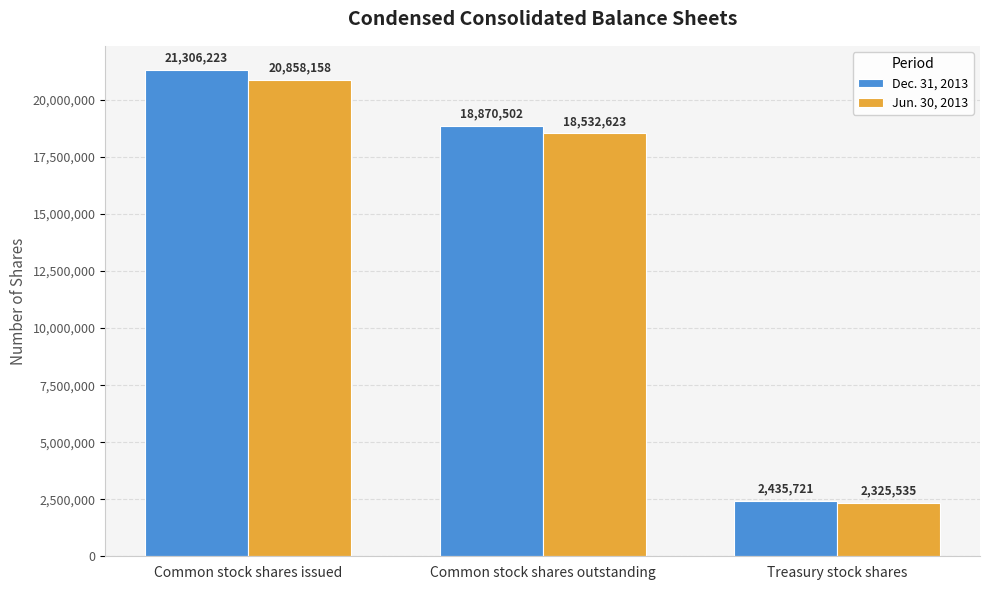

Which series has the largest range (max minus min)?

Dec. 31, 2013